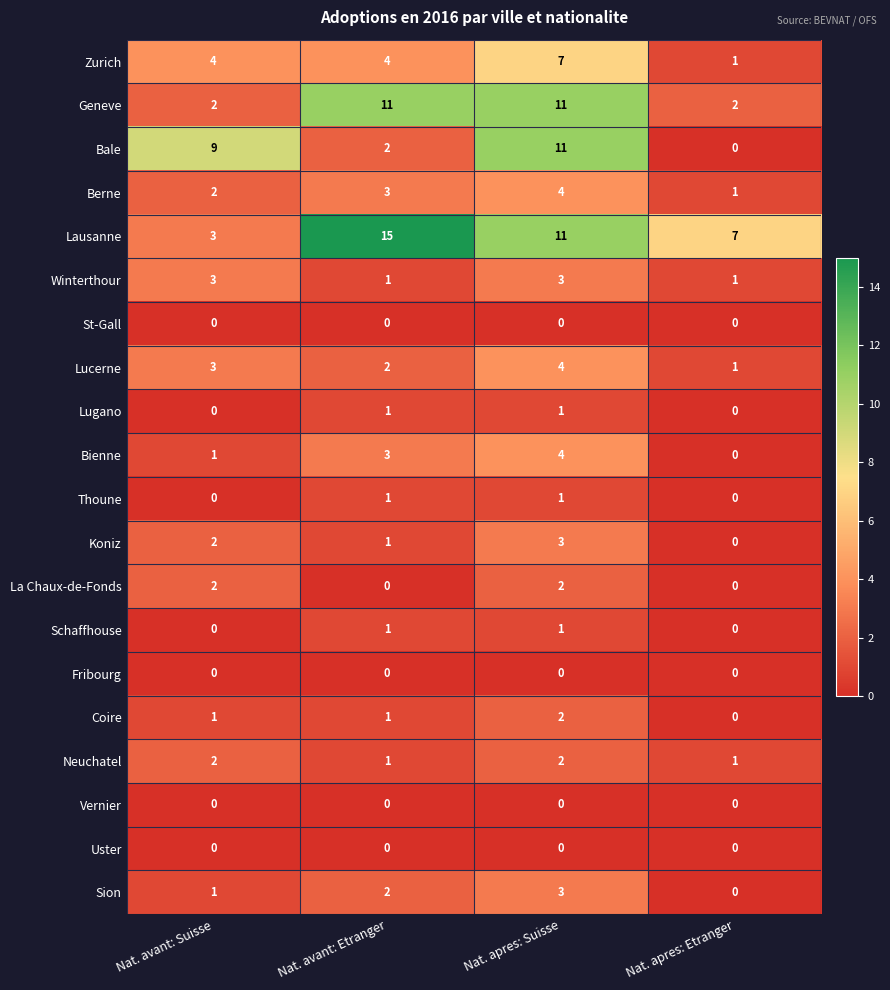

Which category has the highest value in the Zurich series?

Nat. apres: Suisse